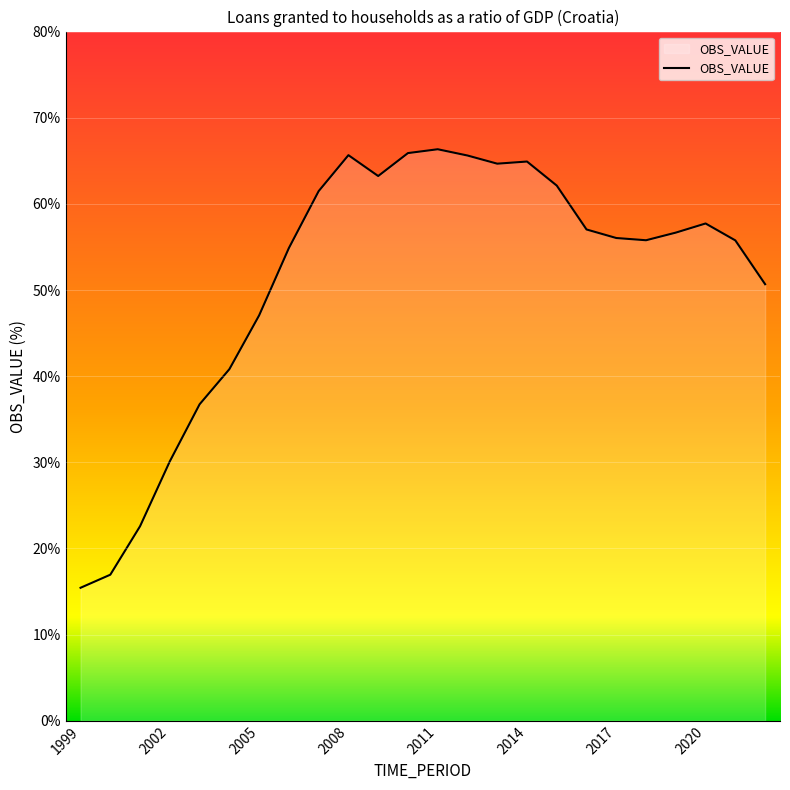

What is the maximum value shown in the chart?

66.3